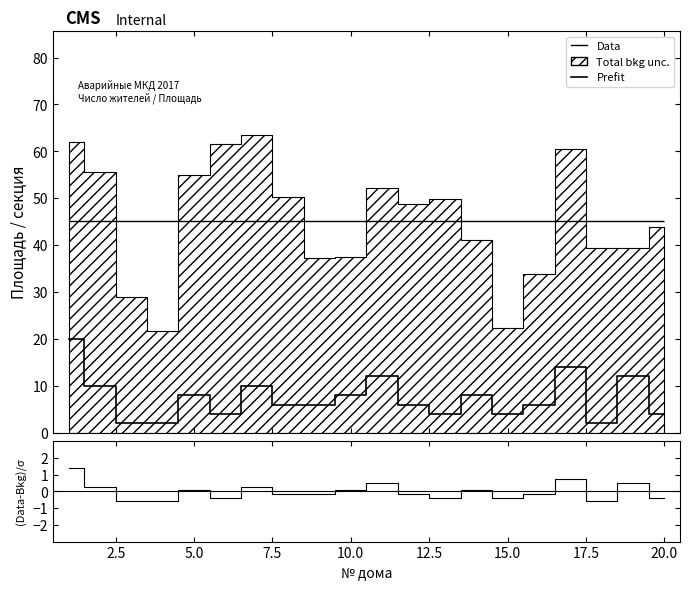

Where is Prefit nearest to the value 11?

2.5